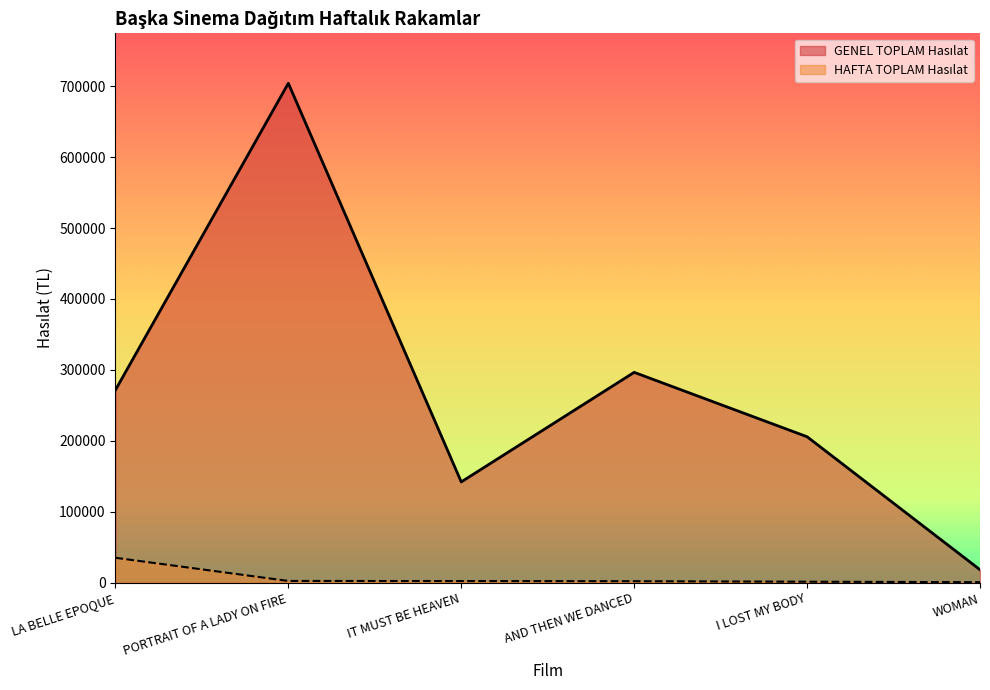

How many lines are shown in the chart?

2